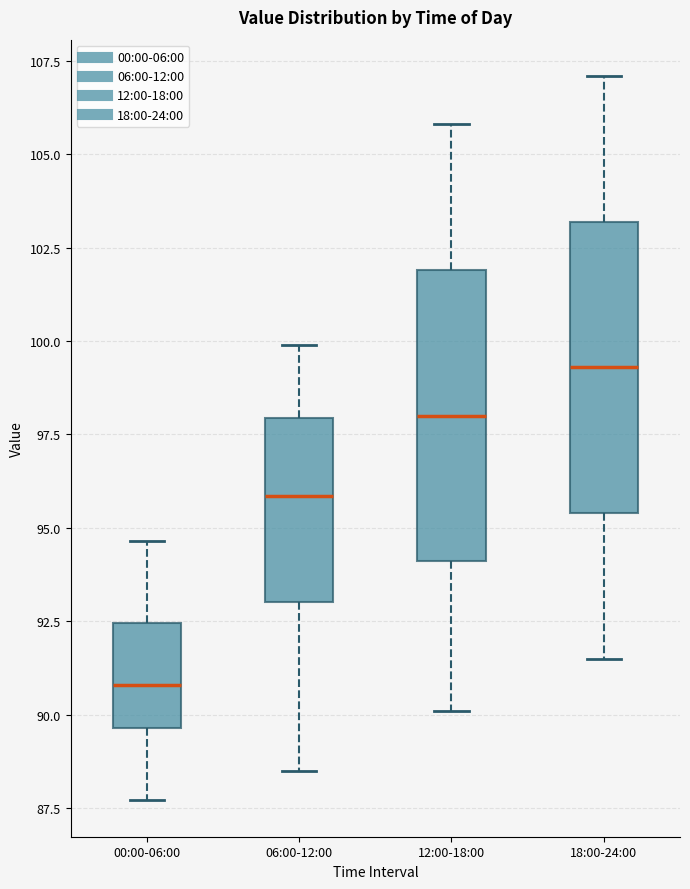

Reading left to right, transcribe this box plot: for each box, give where its median line is, the range the box spans, and where its two whiskers end, as read against the y-axis. The values are not printed on the chart, so give them approximately, as read against the axis.

00:00-06:00: median 91.0, box 89.5 to 92.5, whiskers 87.5 to 94.5
06:00-12:00: median 96.0, box 93.0 to 98.0, whiskers 88.5 to 100.0
12:00-18:00: median 98.0, box 94.0 to 102.0, whiskers 90.0 to 106.0
18:00-24:00: median 99.5, box 95.5 to 103.0, whiskers 91.5 to 107.0